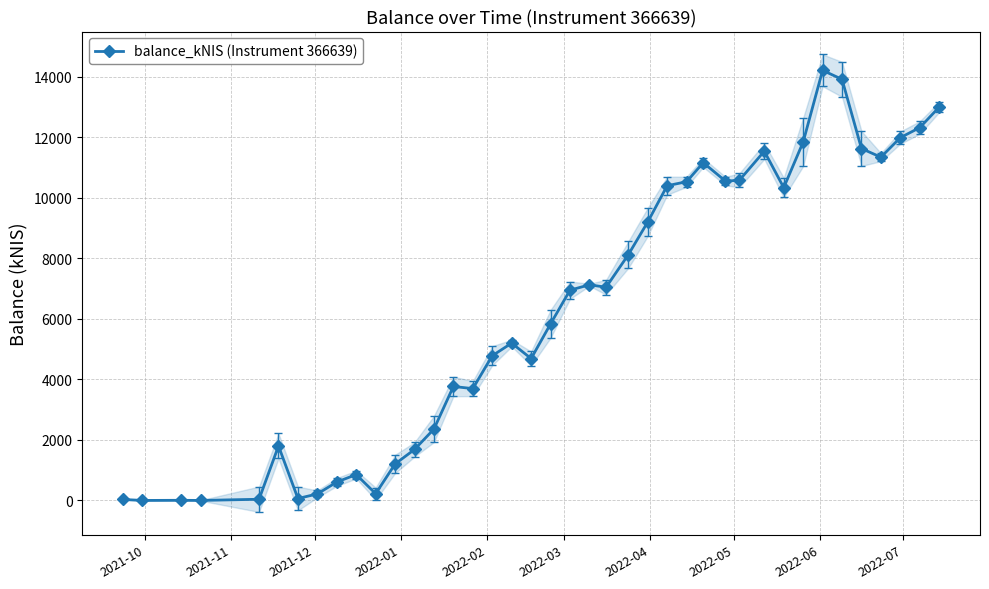

What is the value of the balance_kNIS (Instrument 366639) point at the 22nd from the left?

7125.1